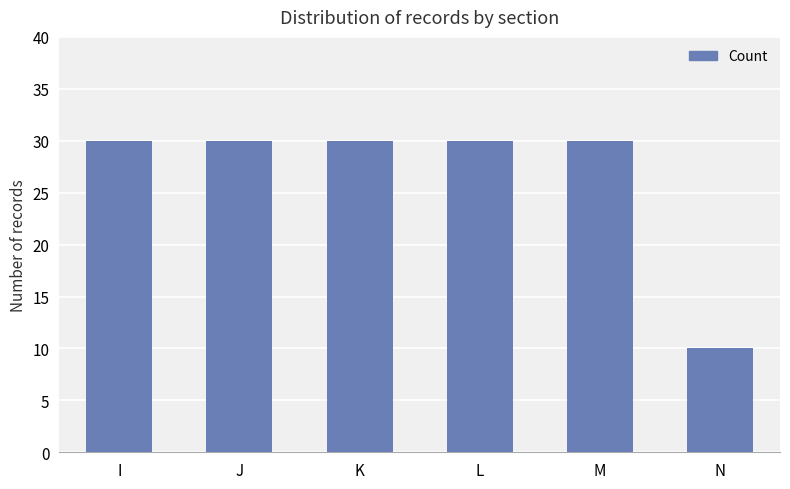

How many series are shown in this chart?

1